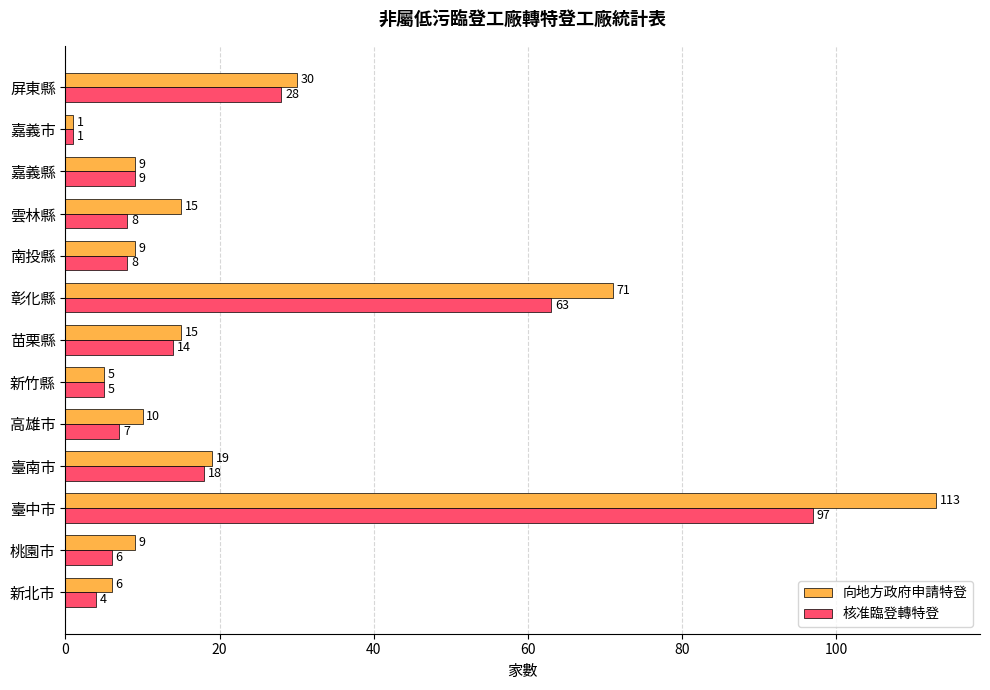

At which category does the chart reach its peak across all series?

臺中市